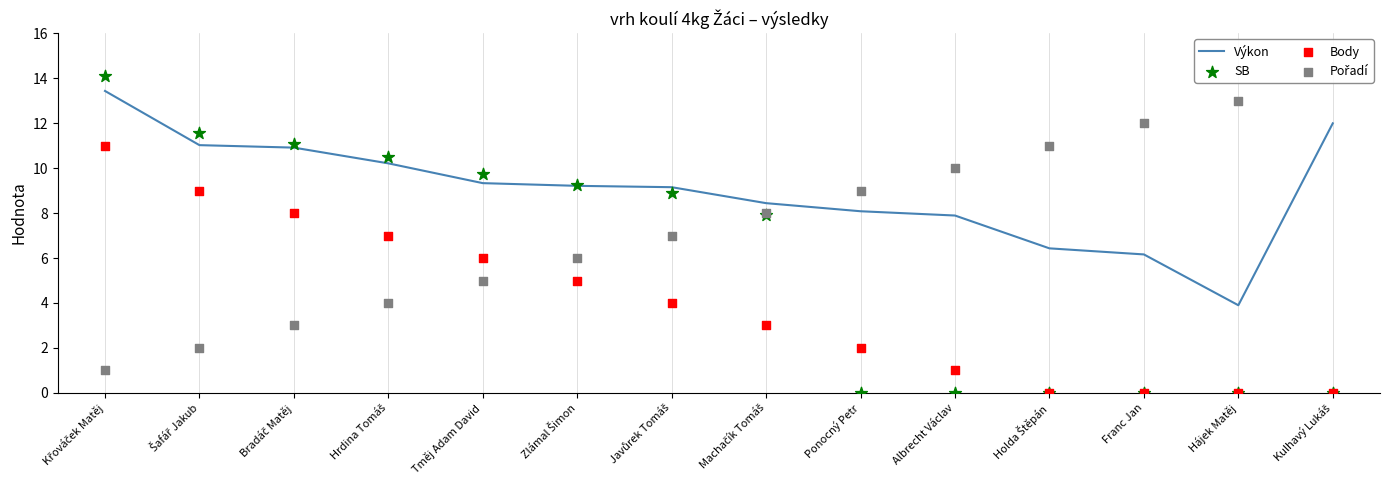

What is the total value across all series at Zlámal Šimon?

29.4